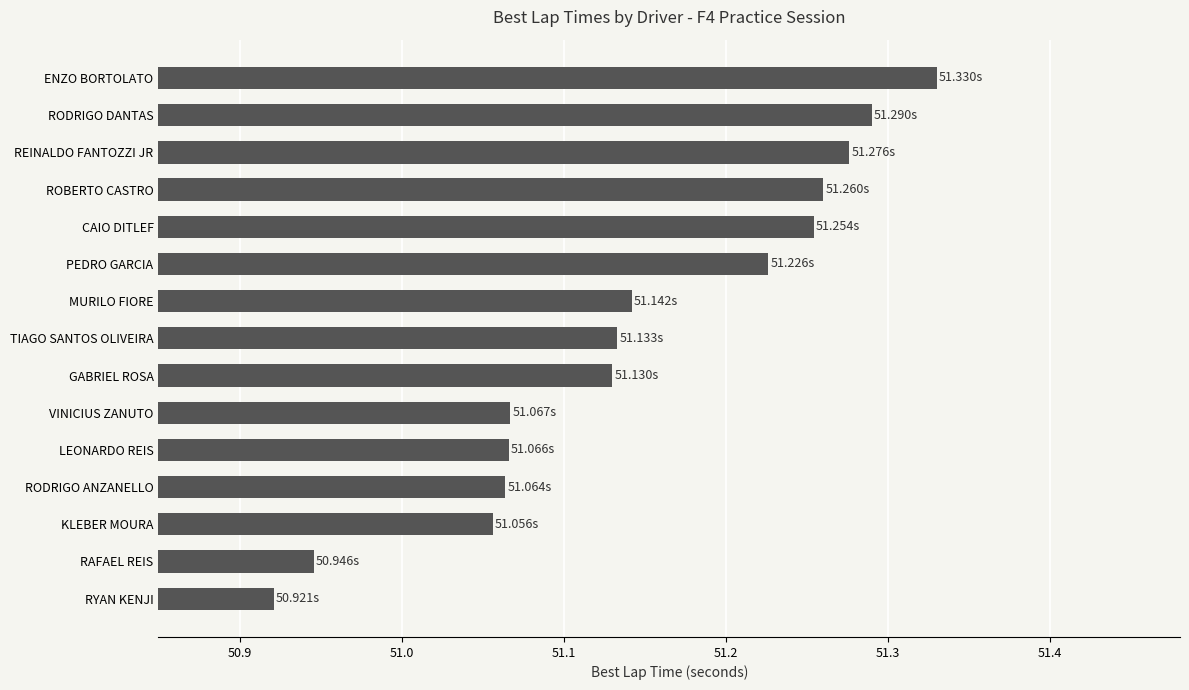

Which label corresponds to the smallest value in the chart?

RYAN KENJI